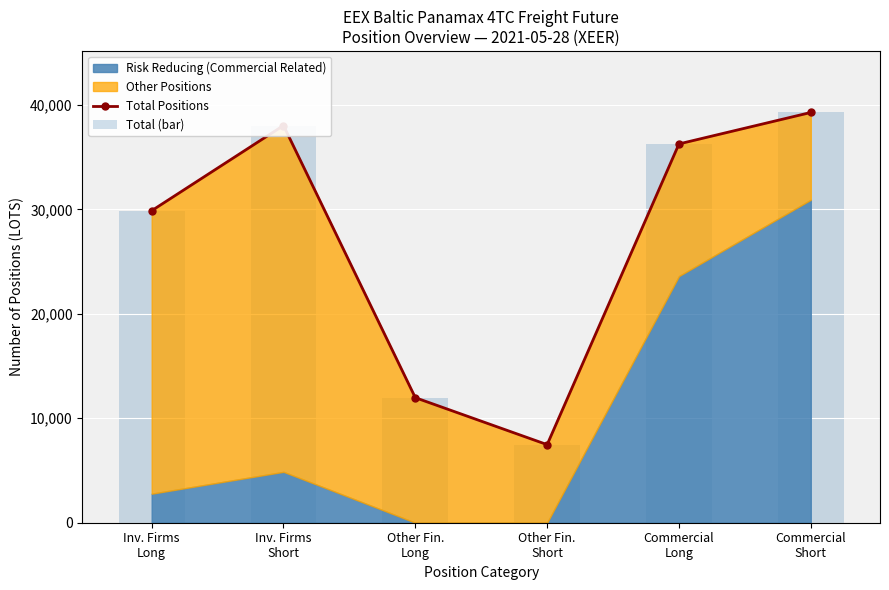

What is the difference between the Total Positions values at Inv. Firms
Long and Other Fin.
Long?

17903.6